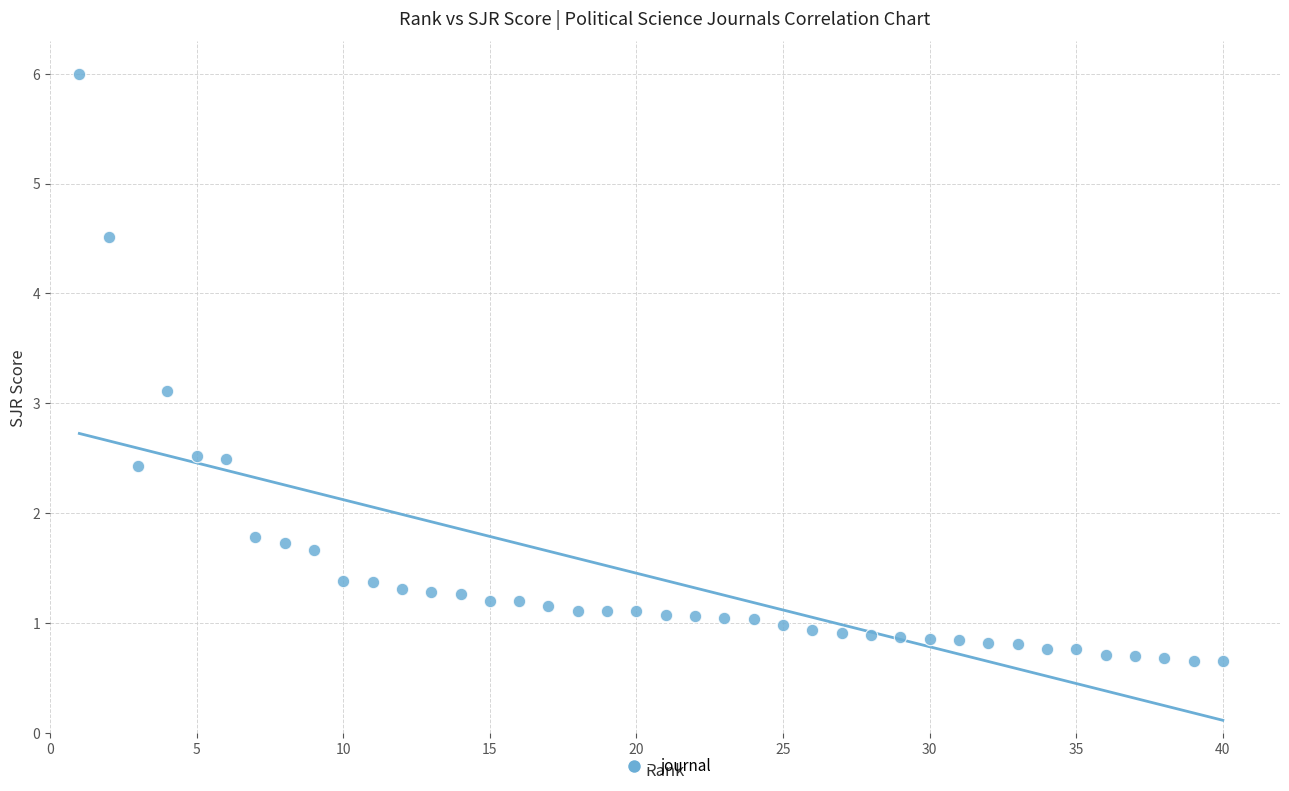

What is the range of X values (max minus min)?

39.0